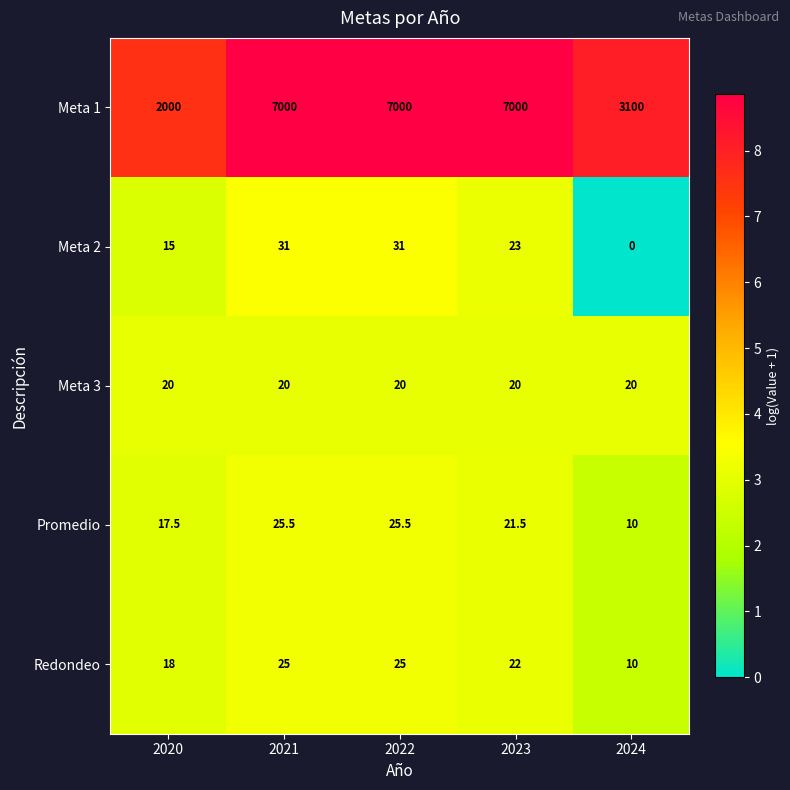

Between 2020 and 2022, which series saw the biggest shift?

Meta 1